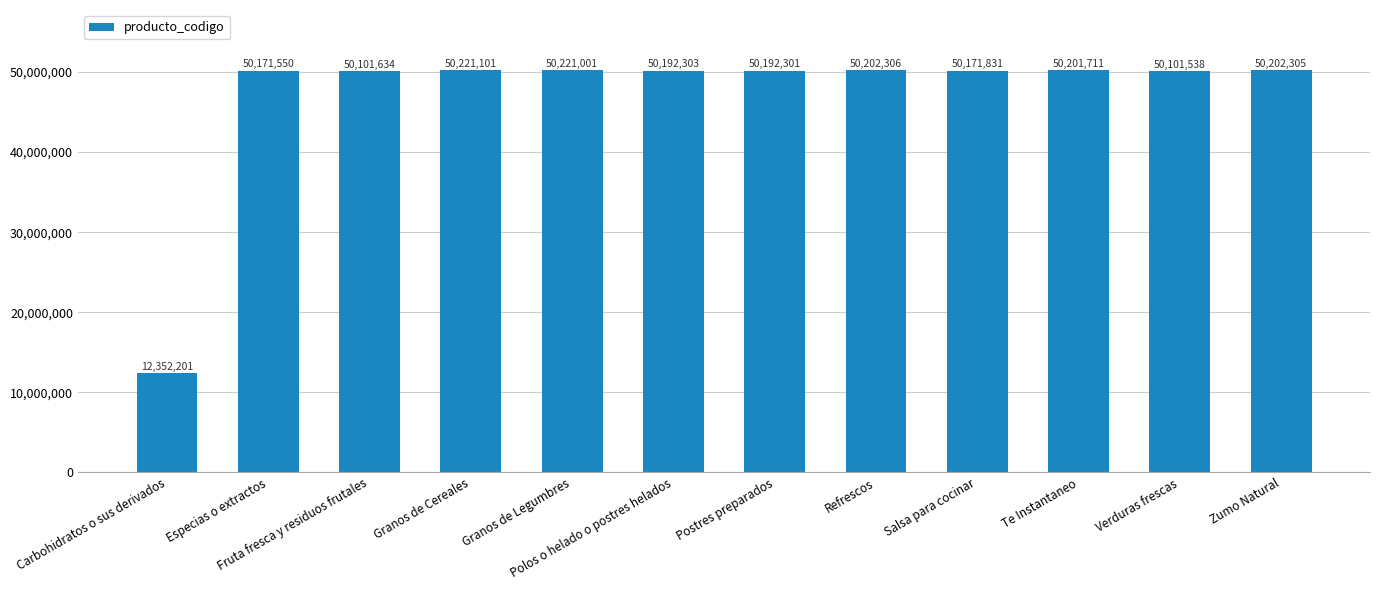

Where is the data nearest to the value 31286651?

Verduras frescas